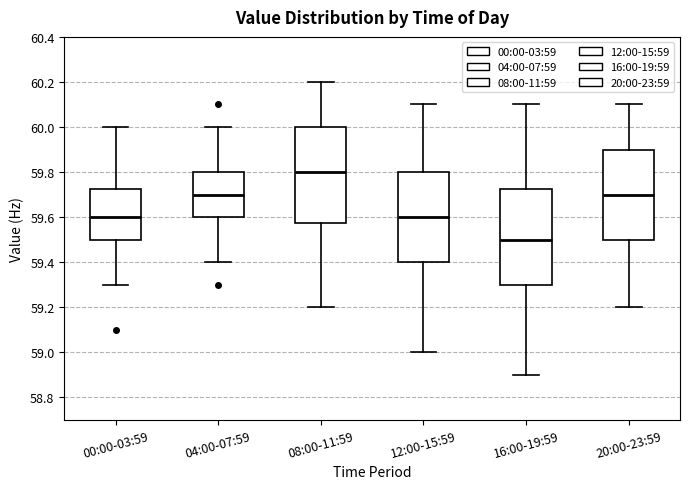

Reading left to right, transcribe this box plot: for each box, give where its median line is, the range the box spans, and where its two whiskers end, as read against the y-axis. The values are not printed on the chart, so give them approximately, as read against the axis.

00:00-03:59: median 59.60, box 59.50 to 59.72, whiskers 59.30 to 60.00
04:00-07:59: median 59.70, box 59.60 to 59.80, whiskers 59.40 to 60.00
08:00-11:59: median 59.80, box 59.58 to 60.00, whiskers 59.20 to 60.20
12:00-15:59: median 59.60, box 59.40 to 59.80, whiskers 59.00 to 60.10
16:00-19:59: median 59.50, box 59.30 to 59.72, whiskers 58.90 to 60.10
20:00-23:59: median 59.70, box 59.50 to 59.90, whiskers 59.20 to 60.10